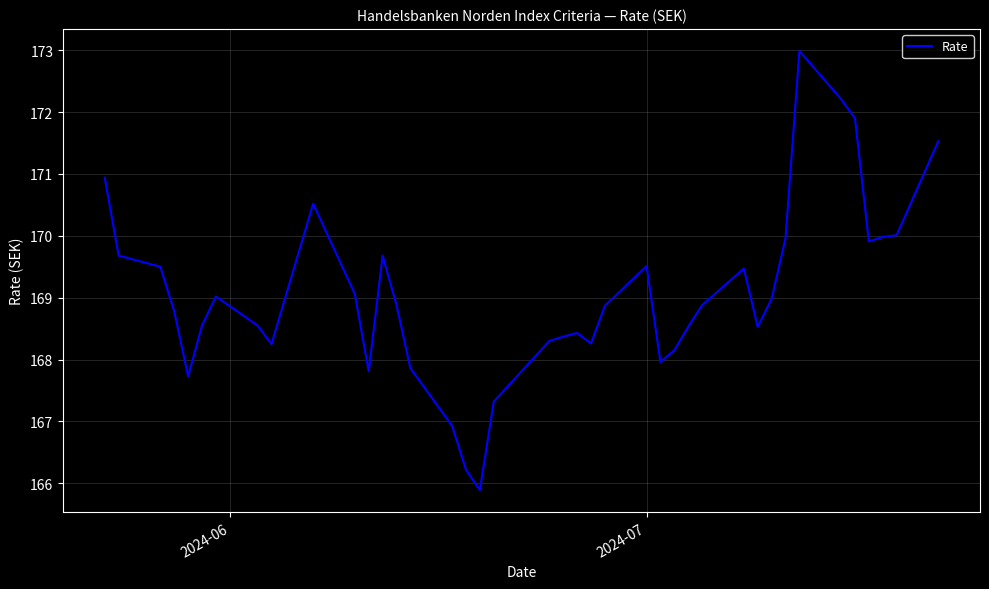

What is the minimum value shown in the chart?

165.9